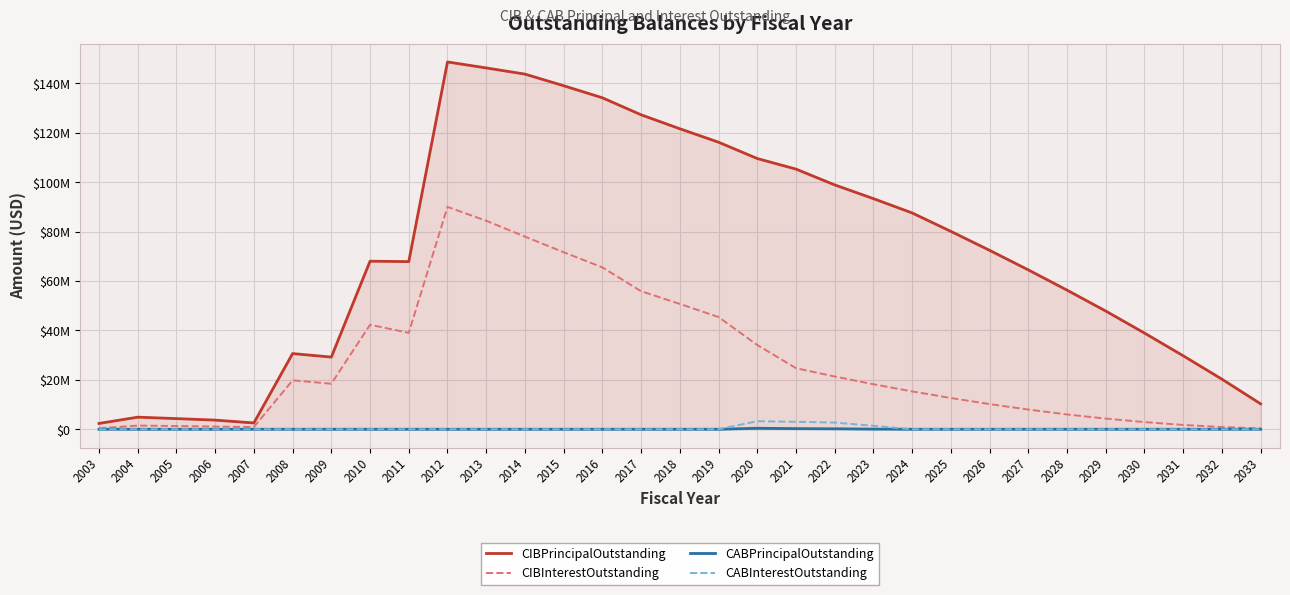

What is the average value of the CABPrincipalOutstanding series?

29193.5